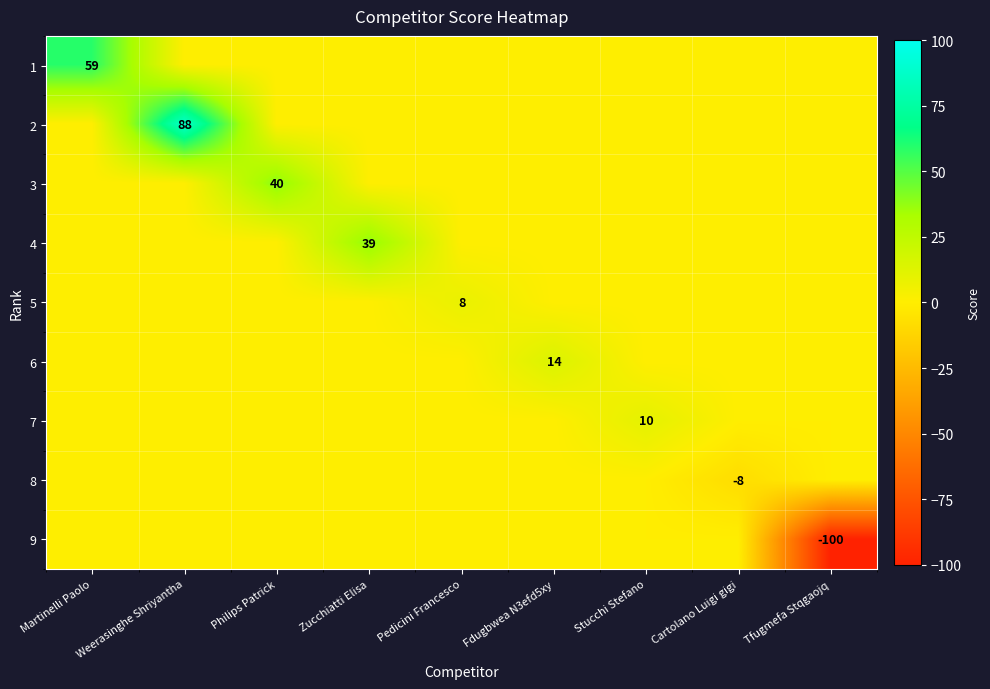

True or false: 7 has a value of 4 at Stucchi Stefano.

False